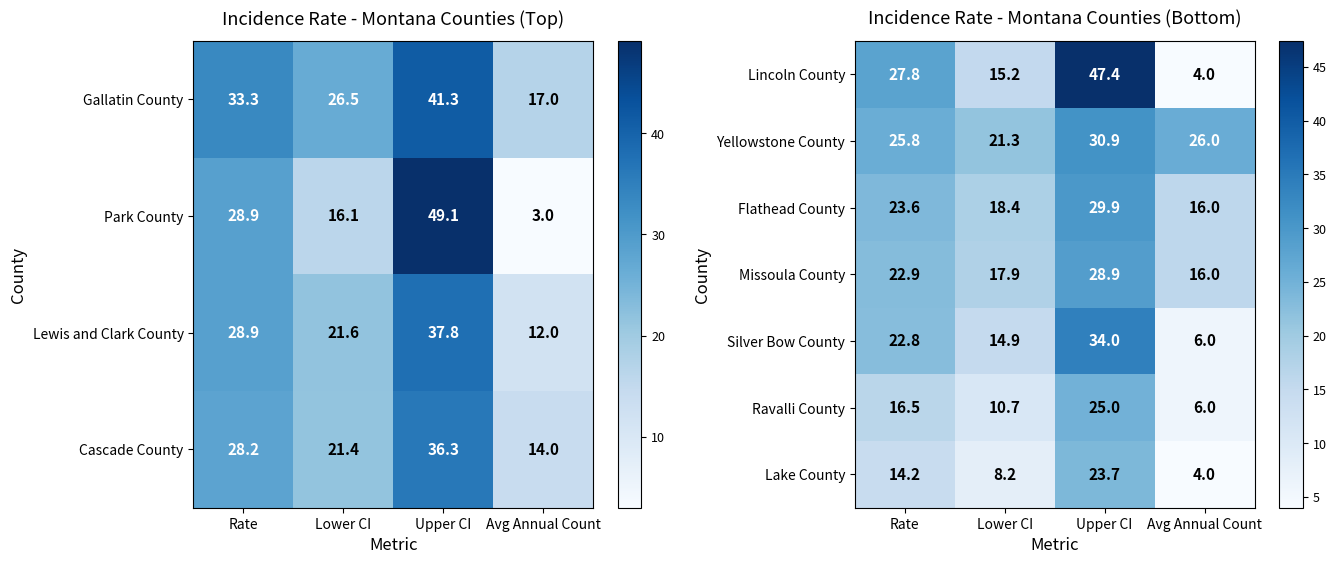

Is the value of Ravalli County at Lower CI greater than the value of Yellowstone County at Lower CI?

No